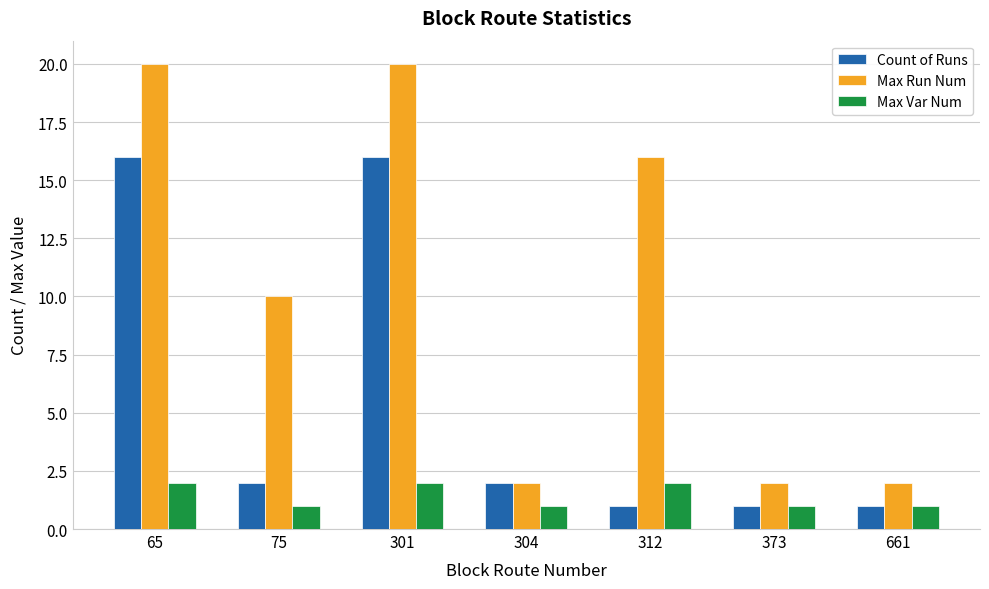

Which series has the largest range (max minus min)?

Max Run Num